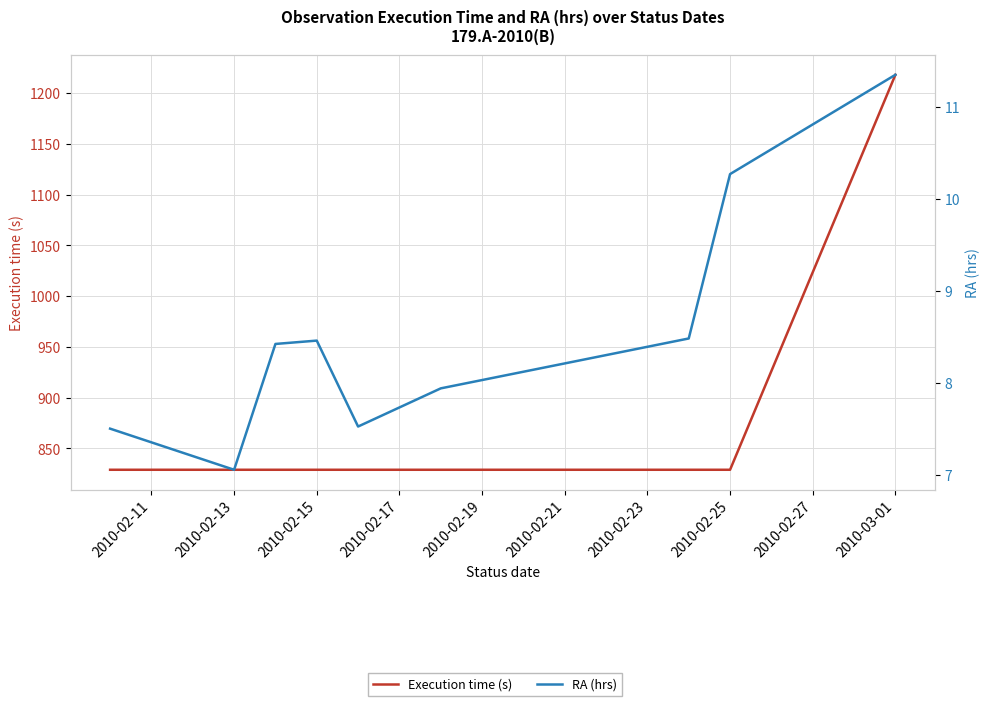

Does the chart have visible grid lines?

Yes